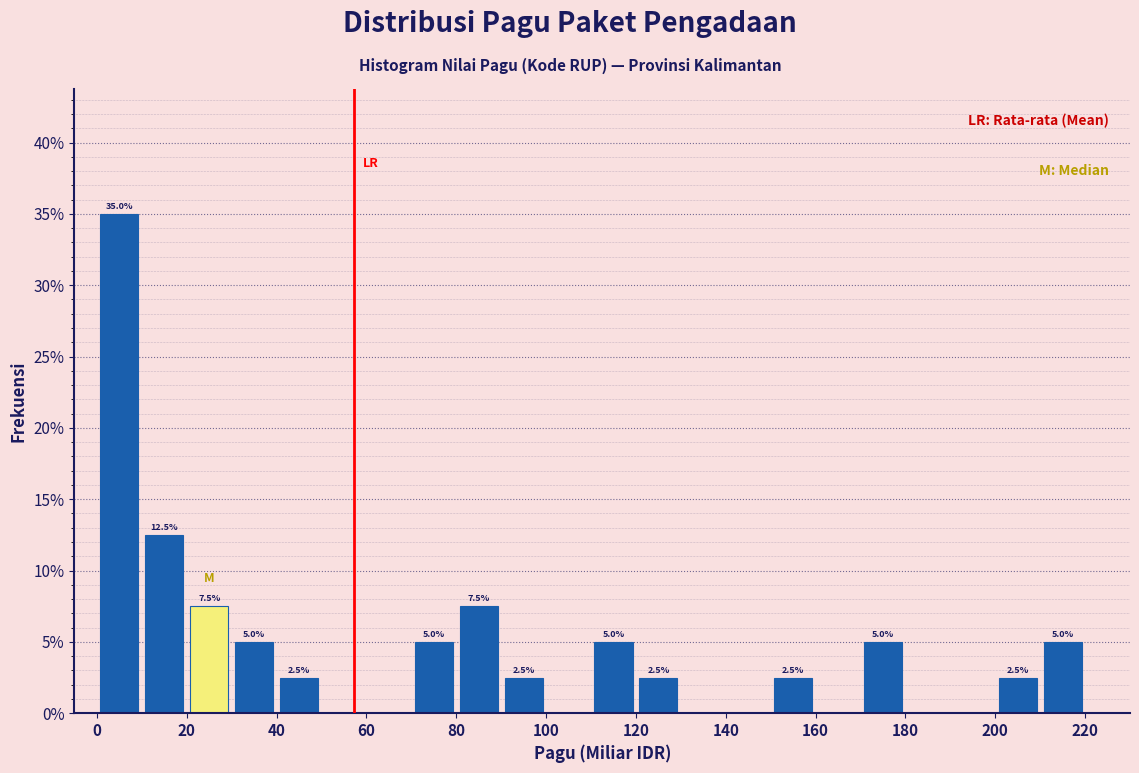

Over which range of the x-axis is the bar tallest?

0 to 10